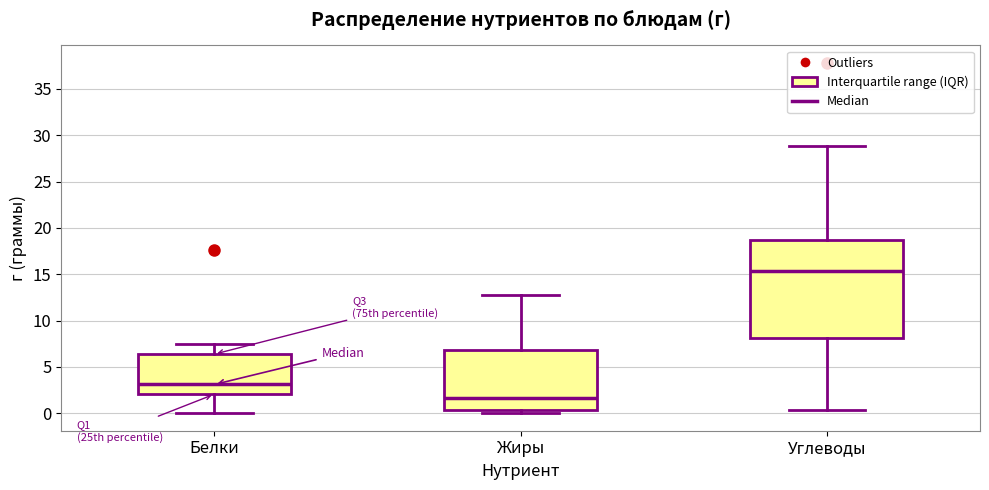

Reading left to right, transcribe this box plot: for each box, give where its median line is, the range the box spans, and where its two whiskers end, as read against the y-axis. The values are not printed on the chart, so give them approximately, as read against the axis.

Белки: median 3.0, box 2.0 to 6.5, whiskers 0.0 to 7.5
Жиры: median 1.5, box 0.5 to 7.0, whiskers 0.0 to 13.0
Углеводы: median 15.5, box 8.0 to 18.5, whiskers 0.5 to 29.0